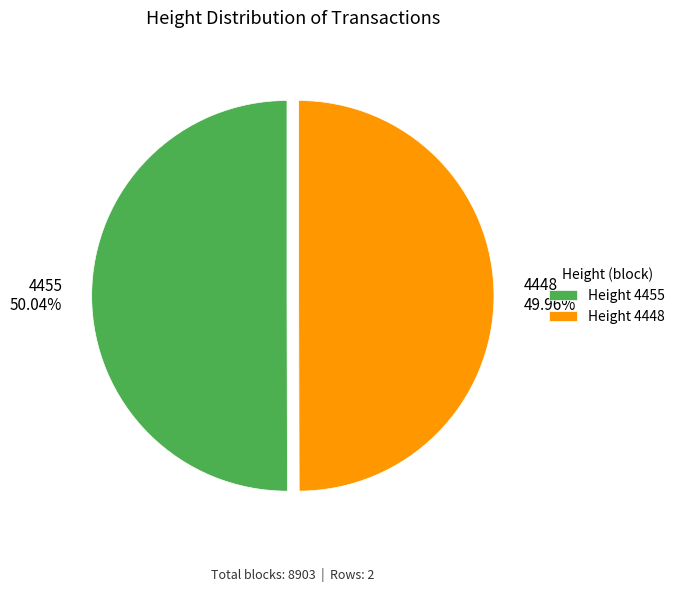

Is there any slice that represents more than half of the pie?

Yes